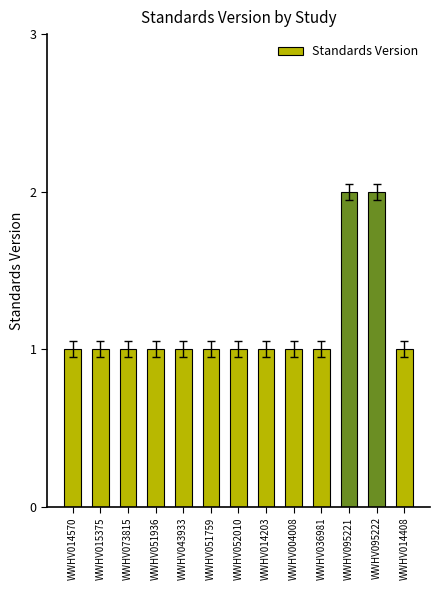

Is it true that the value at WWHV043933 is 1?

True